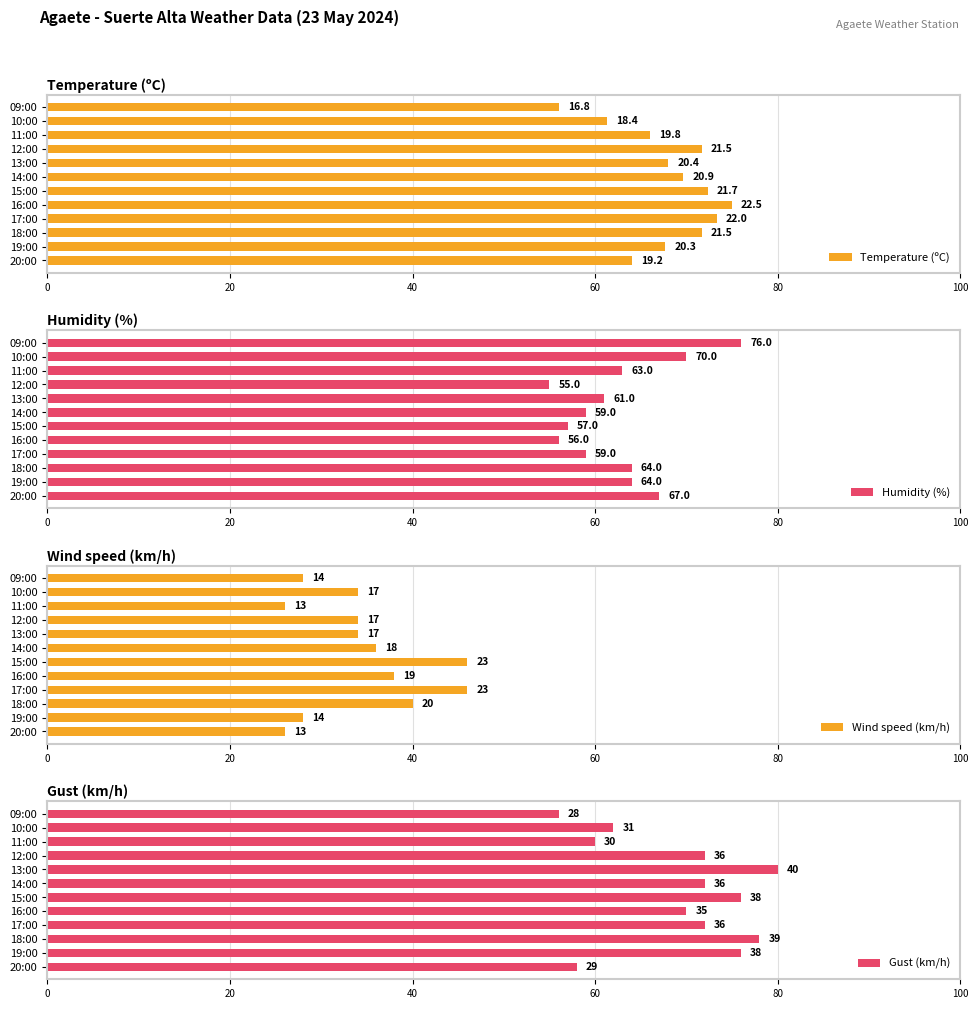

True or false: Humidity (%) has a value of 67.0 at 20:00.

True